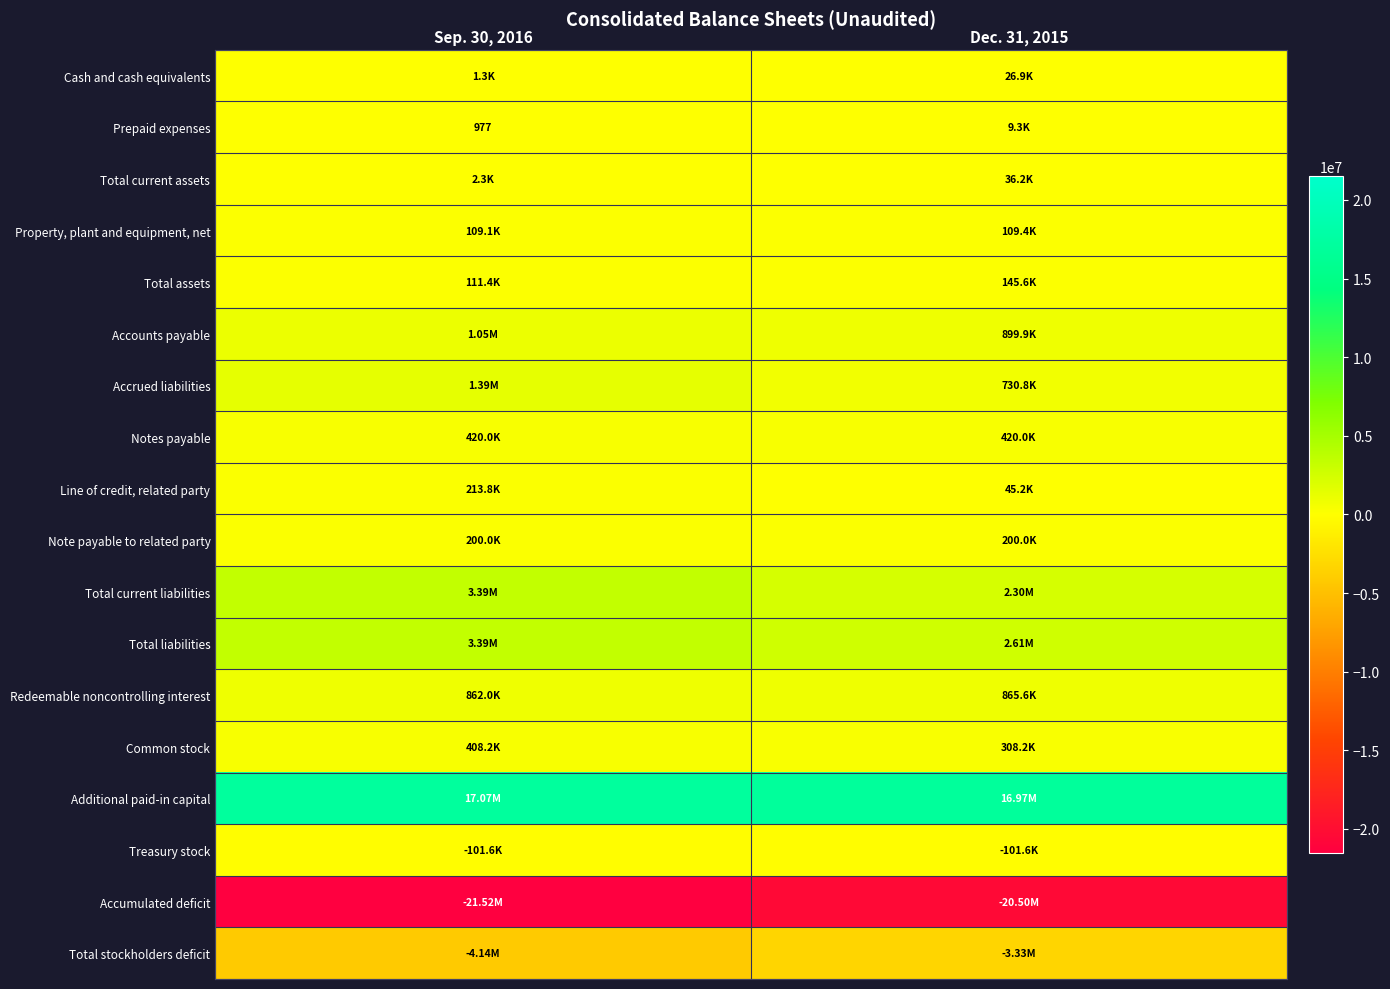

Which category has the highest value in the Accrued liabilities series?

Sep. 30, 2016